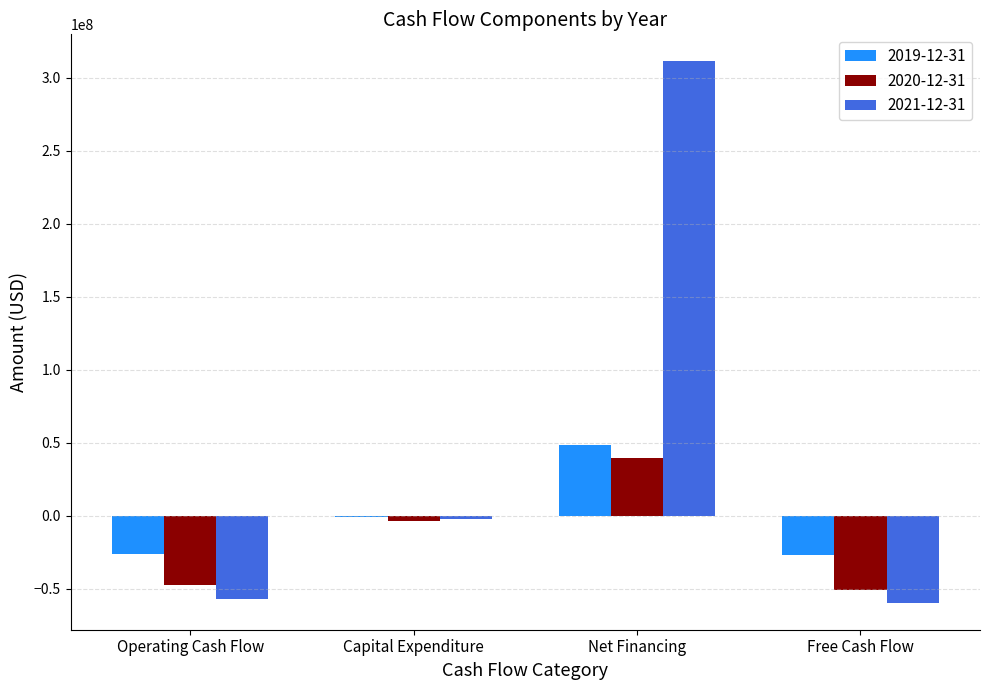

Which series has the largest total across all categories?

2021-12-31